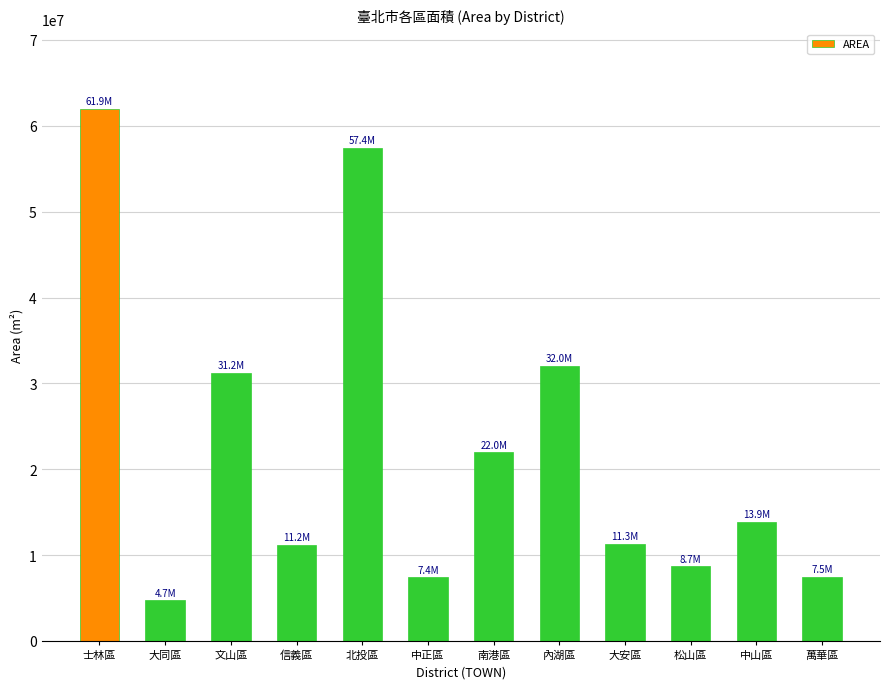

What is the value of the 9th bar from the left?

11331460.2